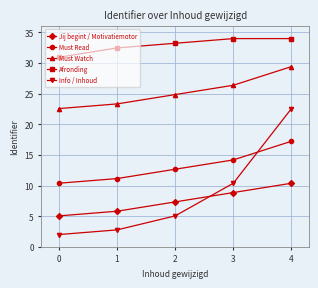

How many lines are shown in the chart?

5